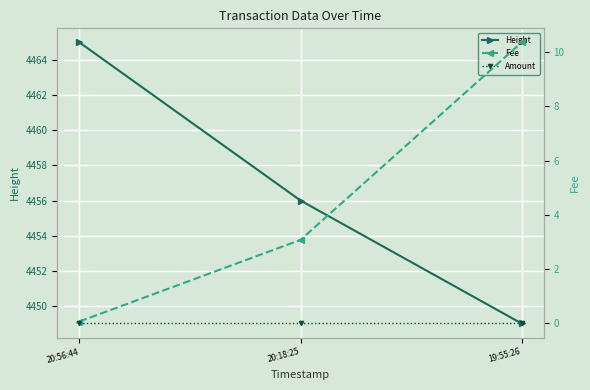

At which category is the sum across all series the highest?

20:56:44